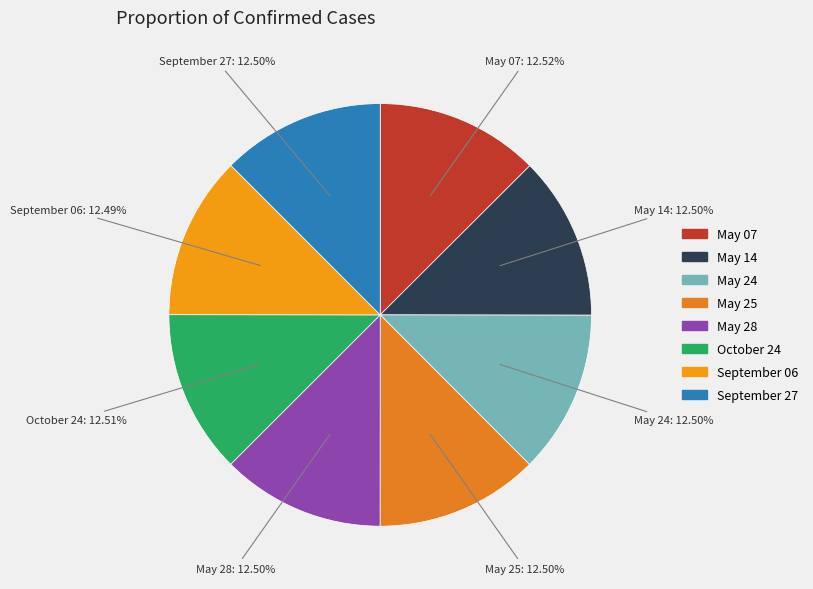

How many segments does this pie chart have?

8